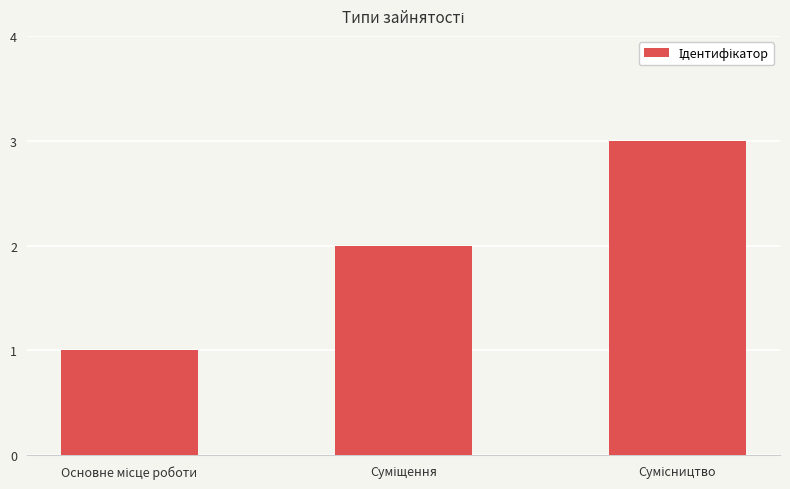

What is the greatest value displayed?

3